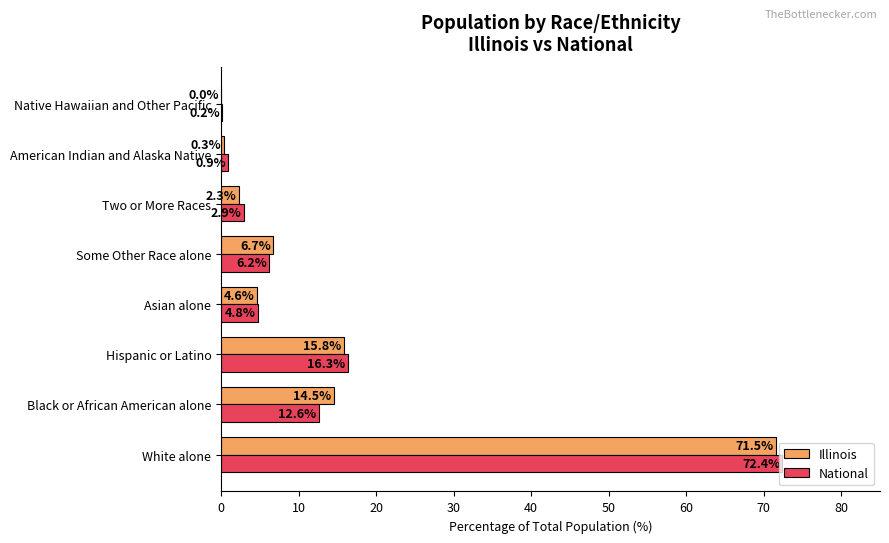

The National series shows 27.5 at Hispanic or Latino. True or false?

False